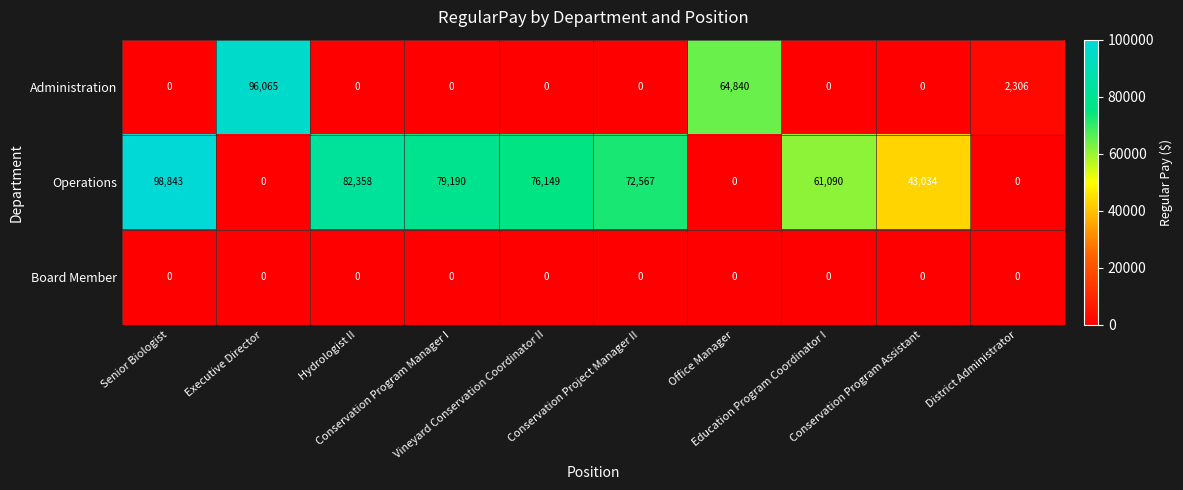

Rank the series by their maximum value, from lowest to highest.

Board Member, Administration, Operations